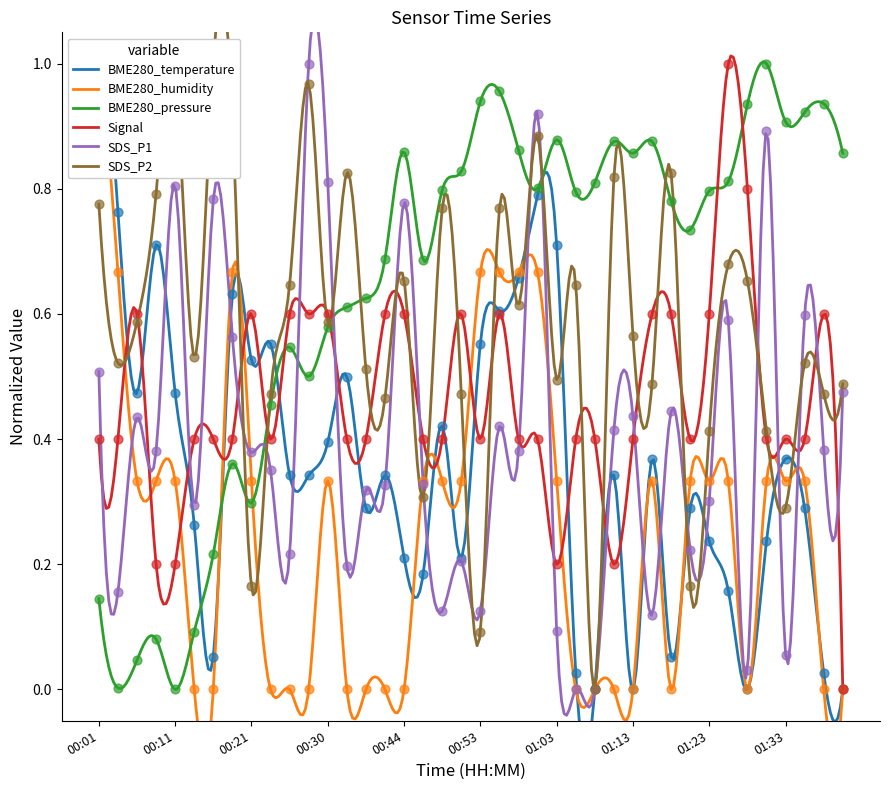

Which series has the largest total across all categories?

BME280_pressure